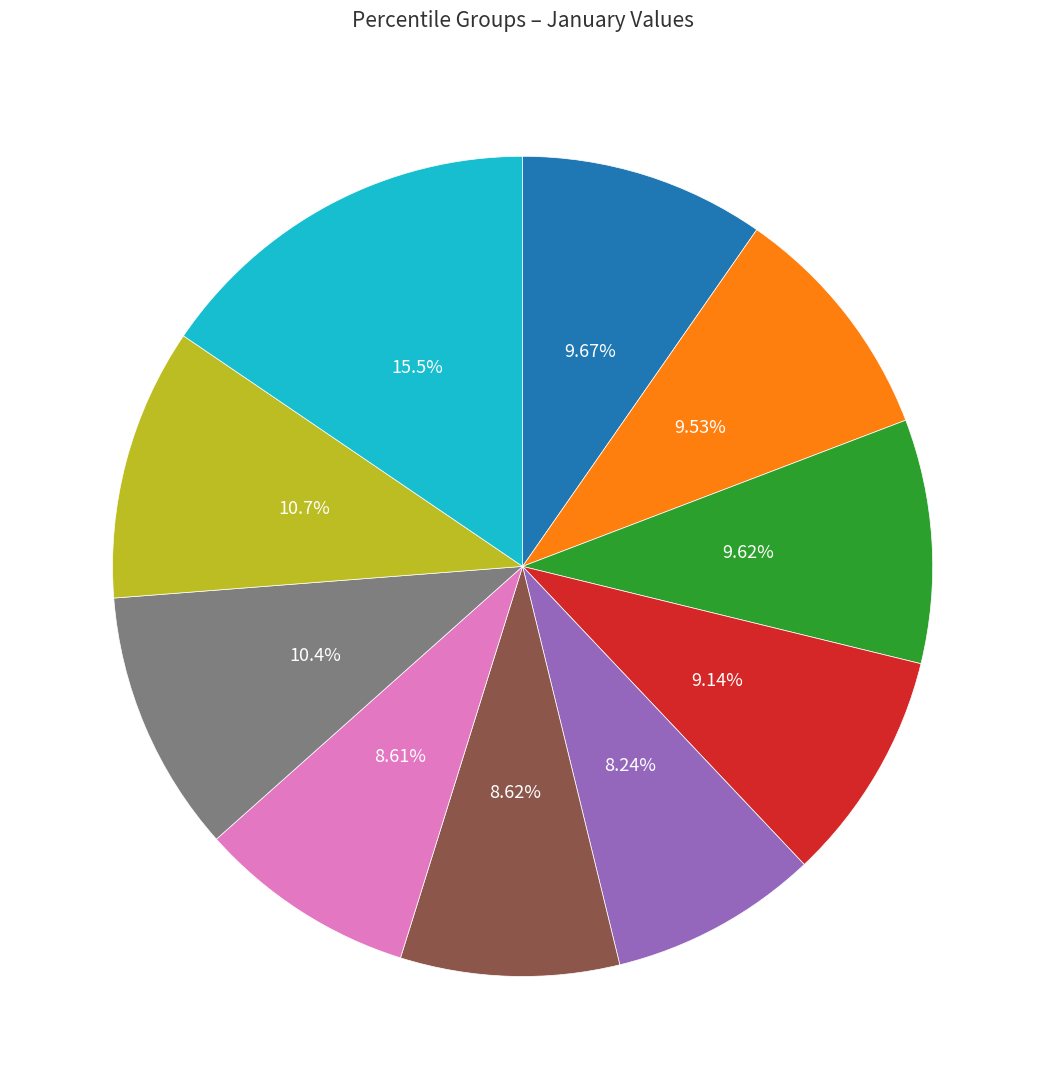

How many segments does this pie chart have?

10